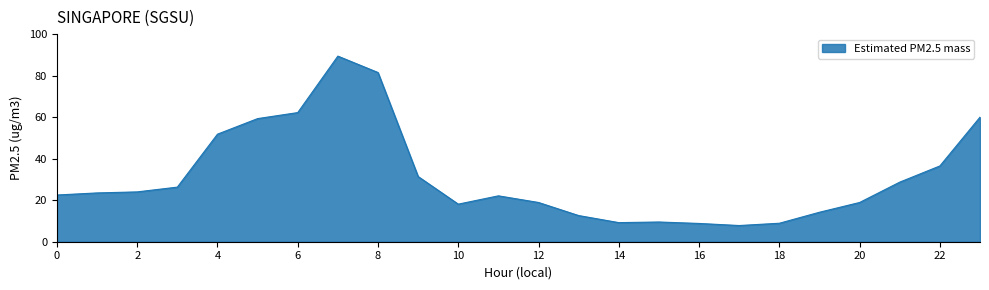

What is the greatest value displayed?

89.4